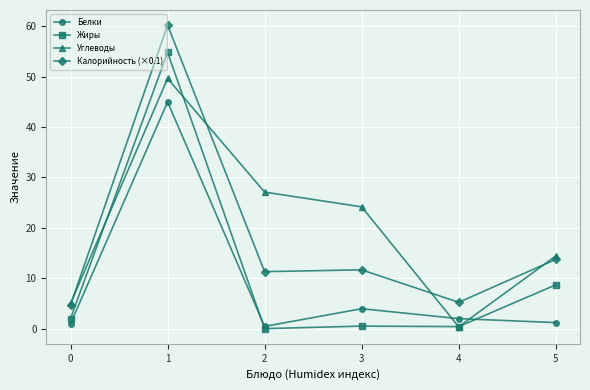

Between 2 and 4, which series saw the biggest shift?

Углеводы